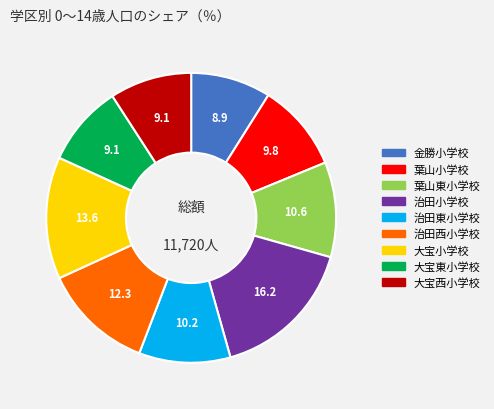

Which category has the biggest portion of the pie?

治田小学校